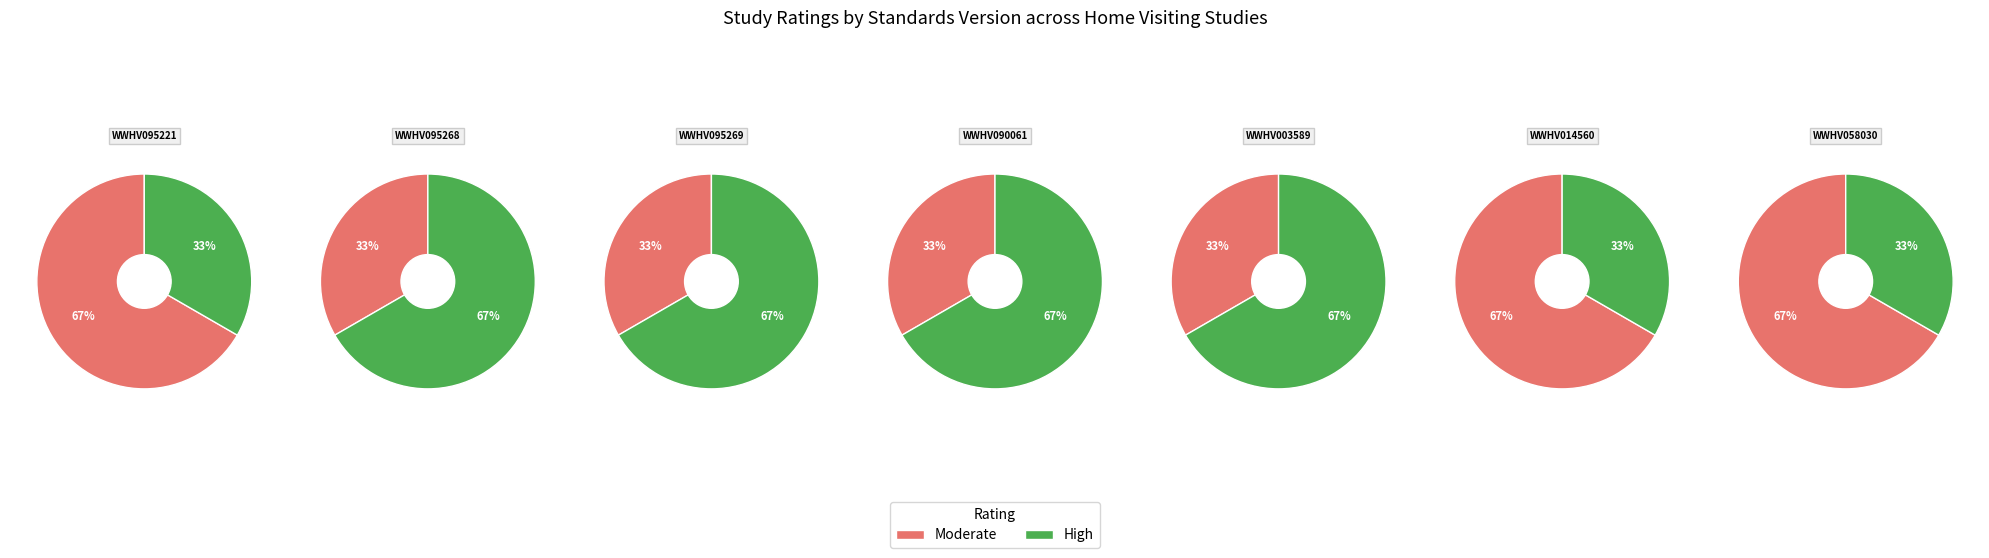

Count the number of slices in the pie.

7